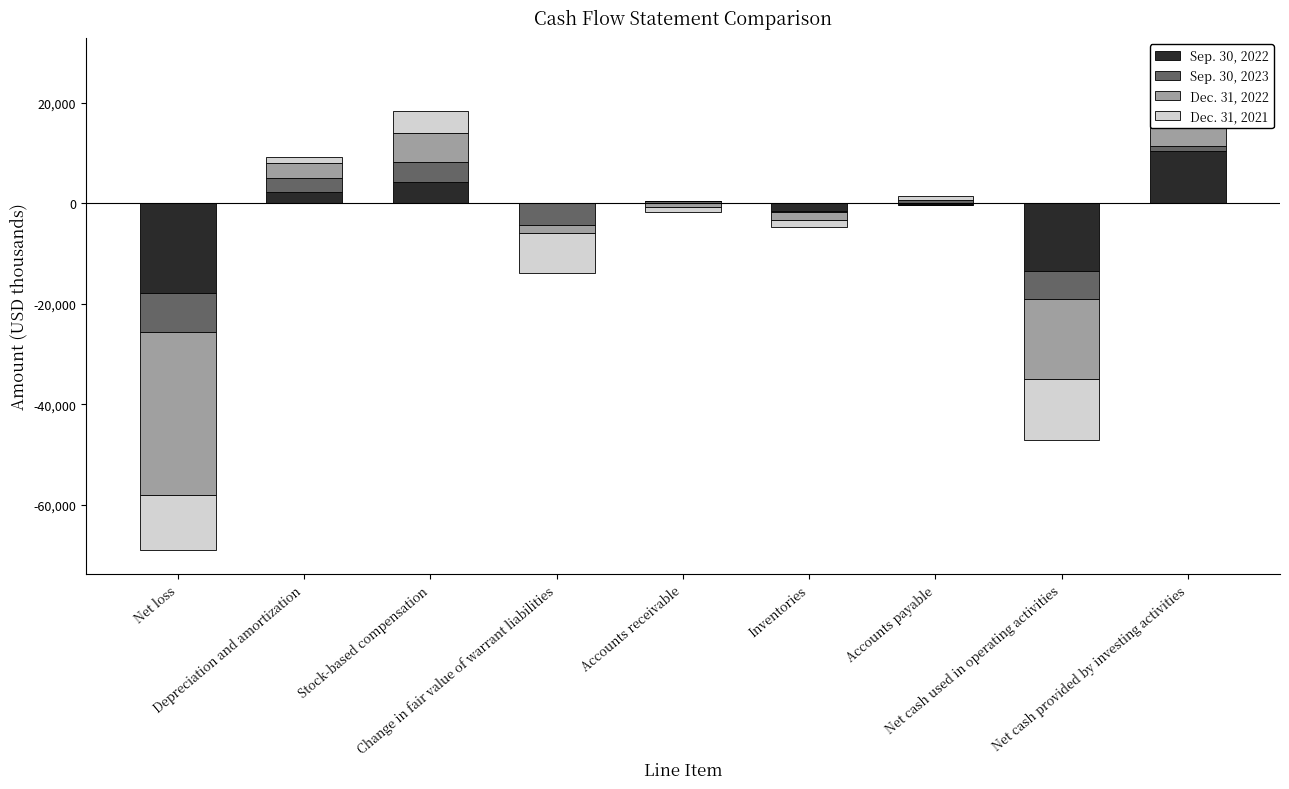

Does the chart contain any negative values?

No